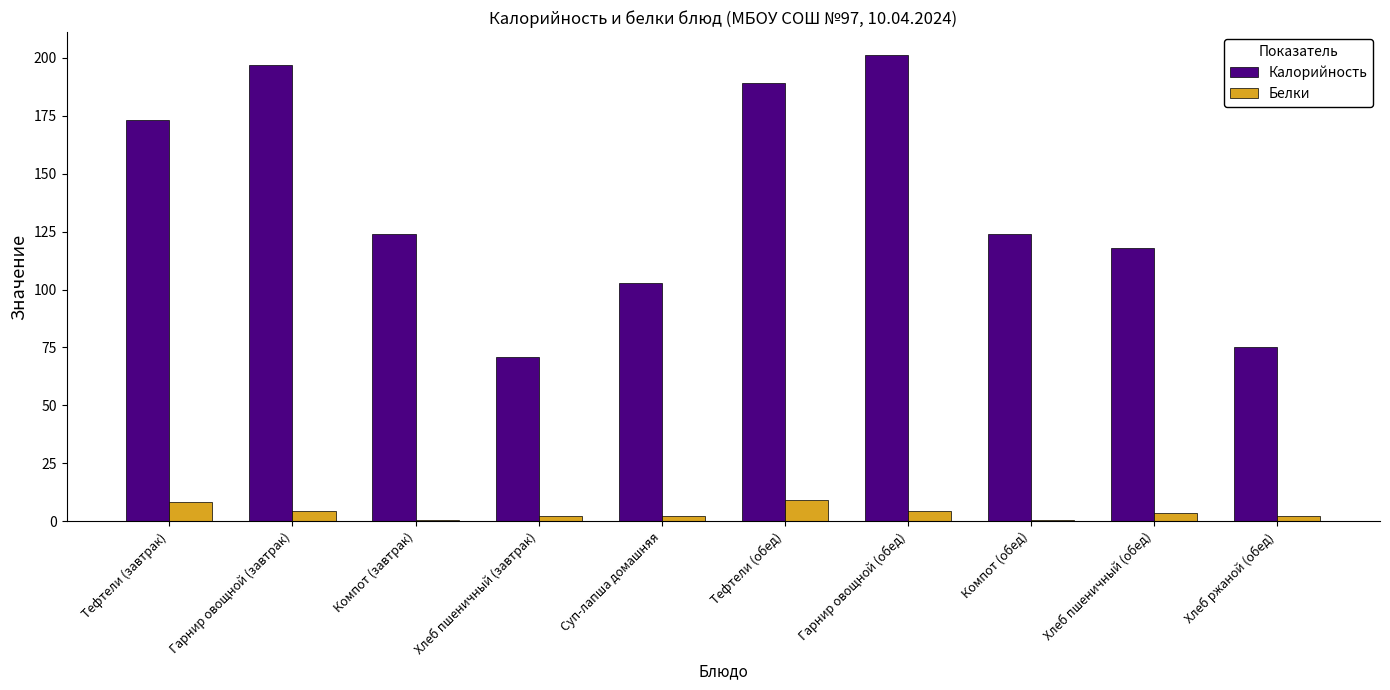

Which series changed the most between Тефтели (завтрак) and Гарнир овощной (завтрак)?

Калорийность